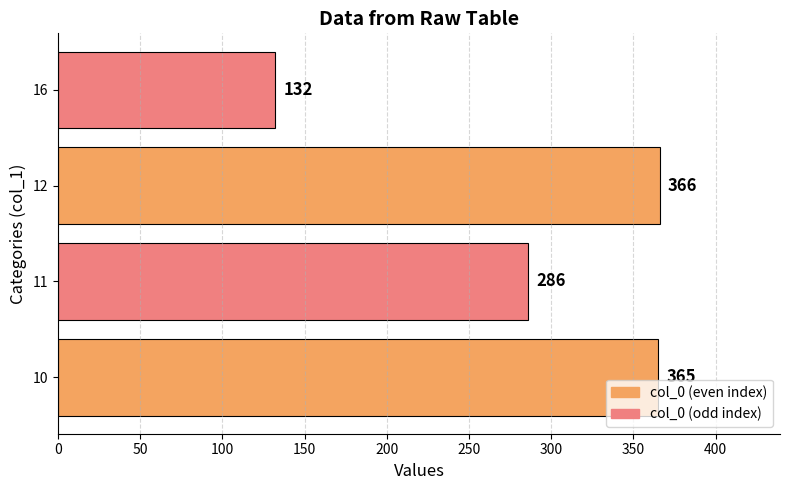

Is it true that the value at 12 is 366?

True